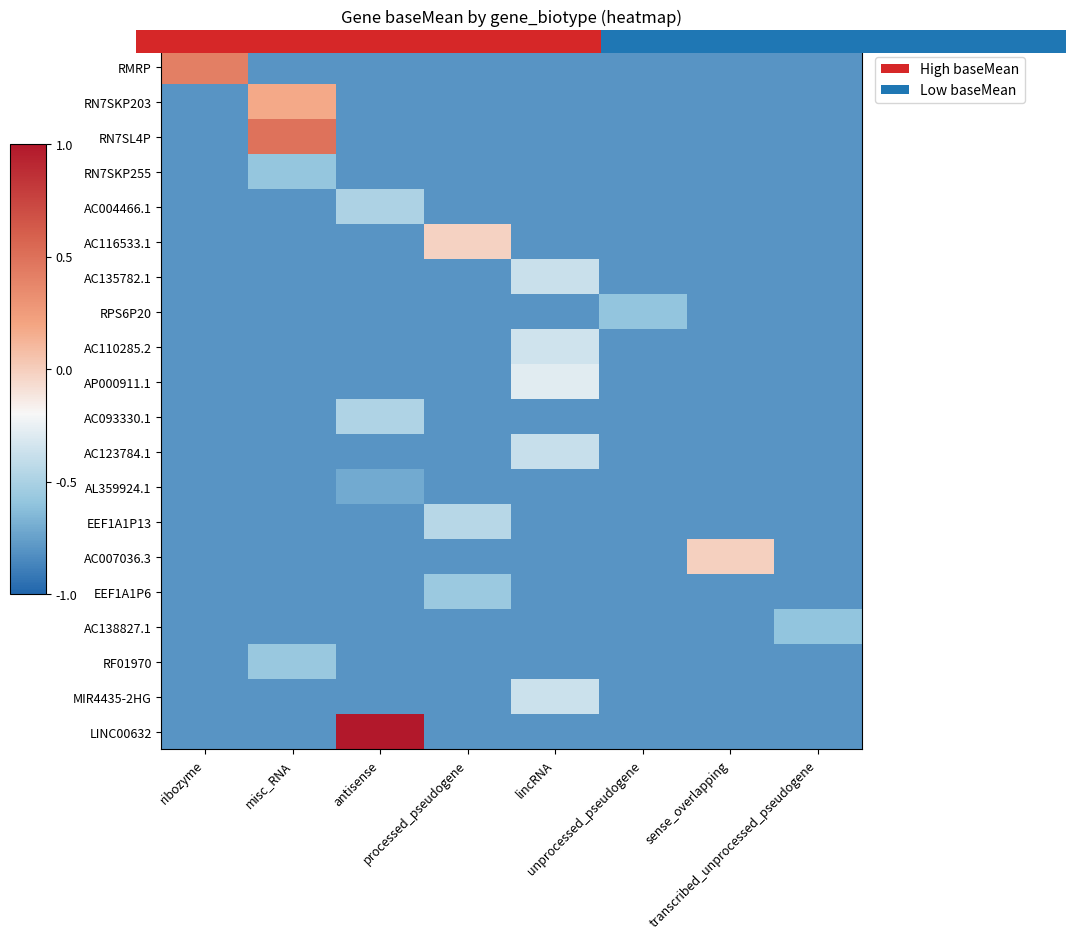

Count the number of data series in this chart.

20